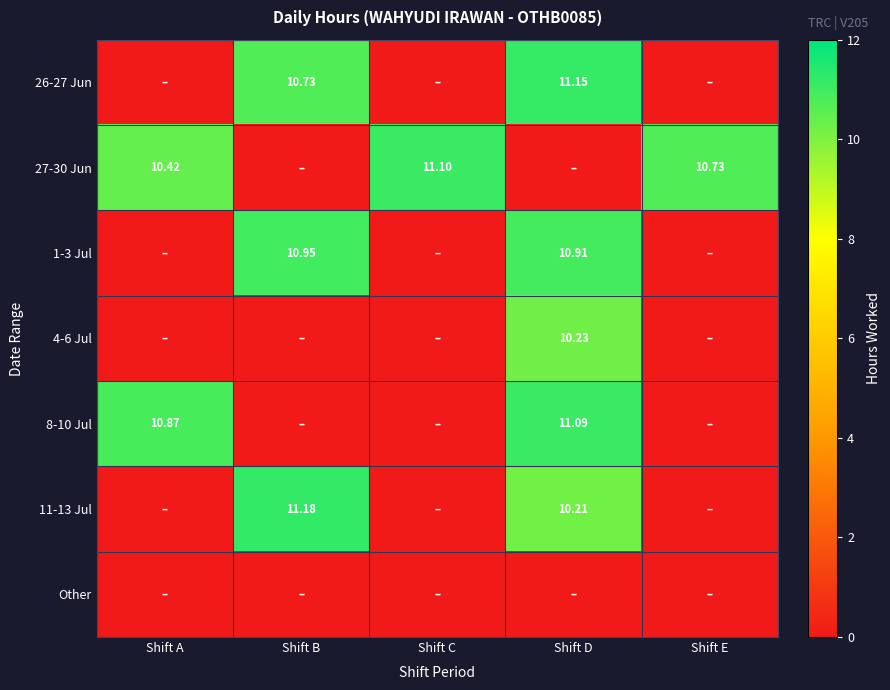

Is the value of Other at Shift A greater than the value of 1-3 Jul at Shift B?

No